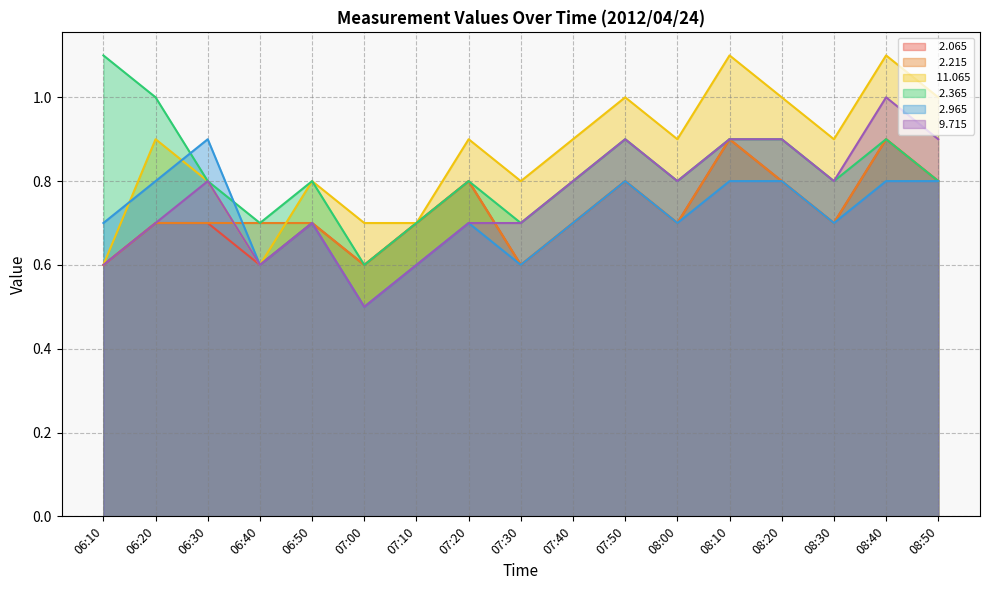

True or false:  11.065 and   9.715 intersect in this chart.

False